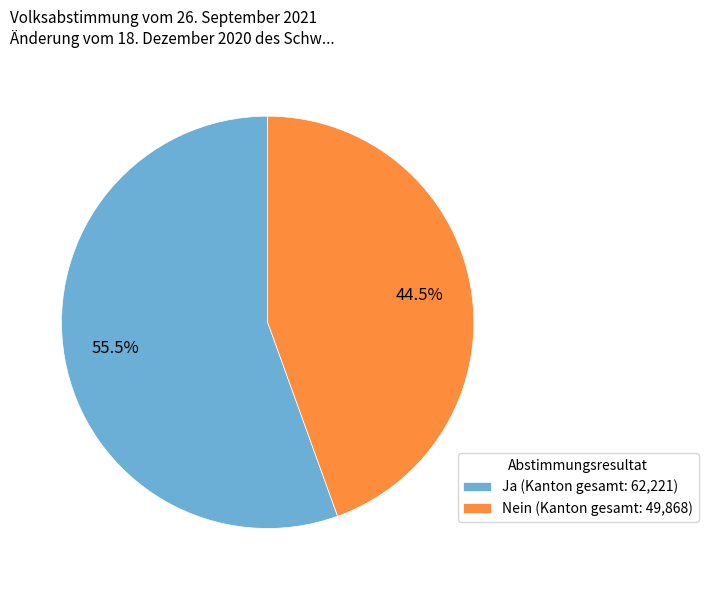

Does Nein (Kanton gesamt: 49,868) account for over 50% of the chart?

No